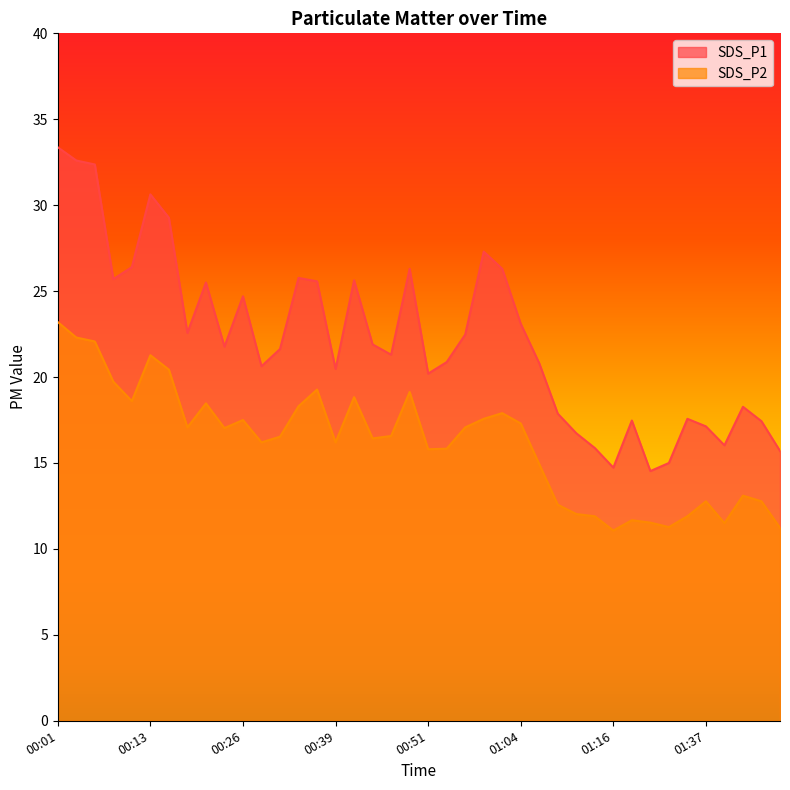

At which label does SDS_P1 reach its minimum?

01:30